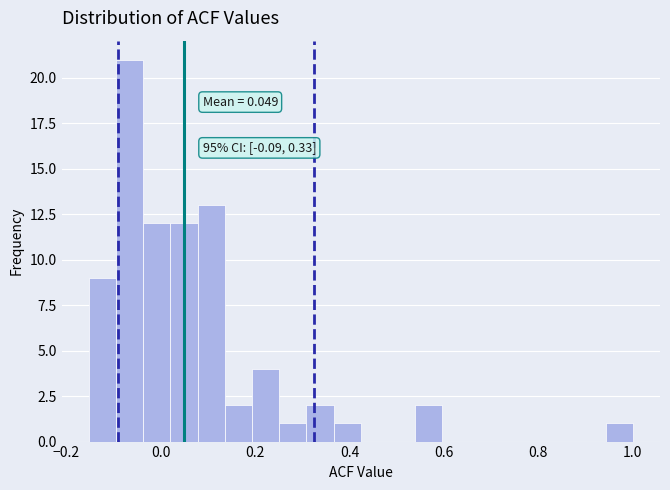

Read against the x-axis, roughly where is the centre of the tallest bar?

-0.06